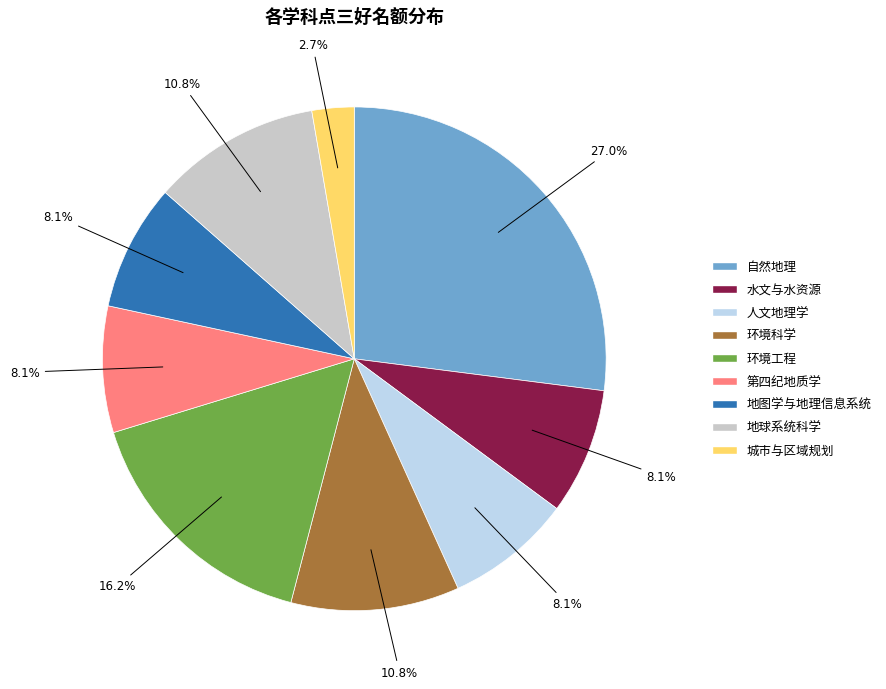

Is 水文与水资源 the majority of the pie?

No